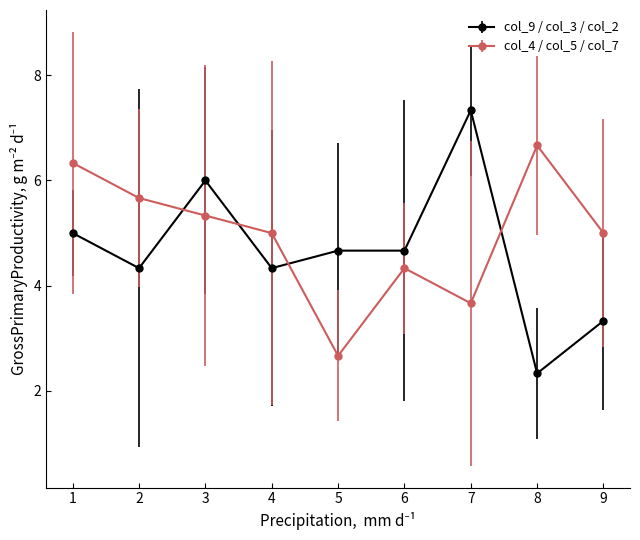

True or false: col_4 / col_5 / col_7 and col_9 / col_3 / col_2 cross at least once.

True